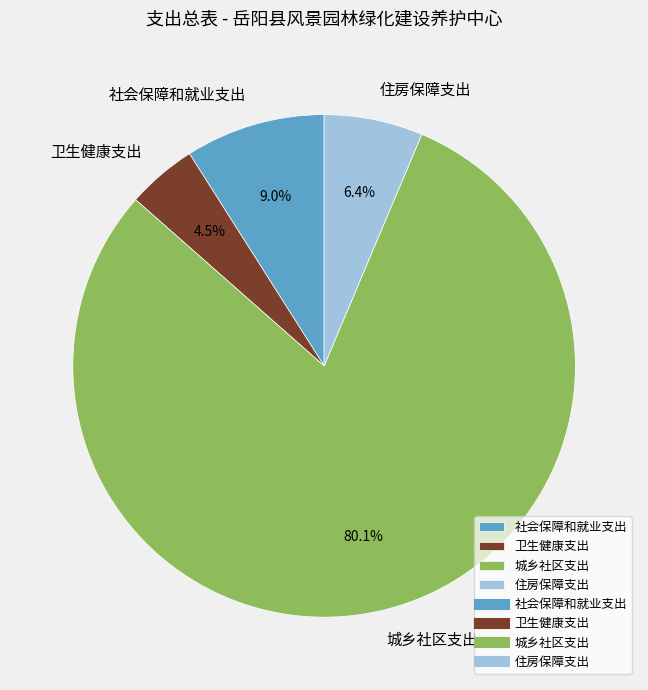

Does 城乡社区支出 represent more than half of the total?

Yes